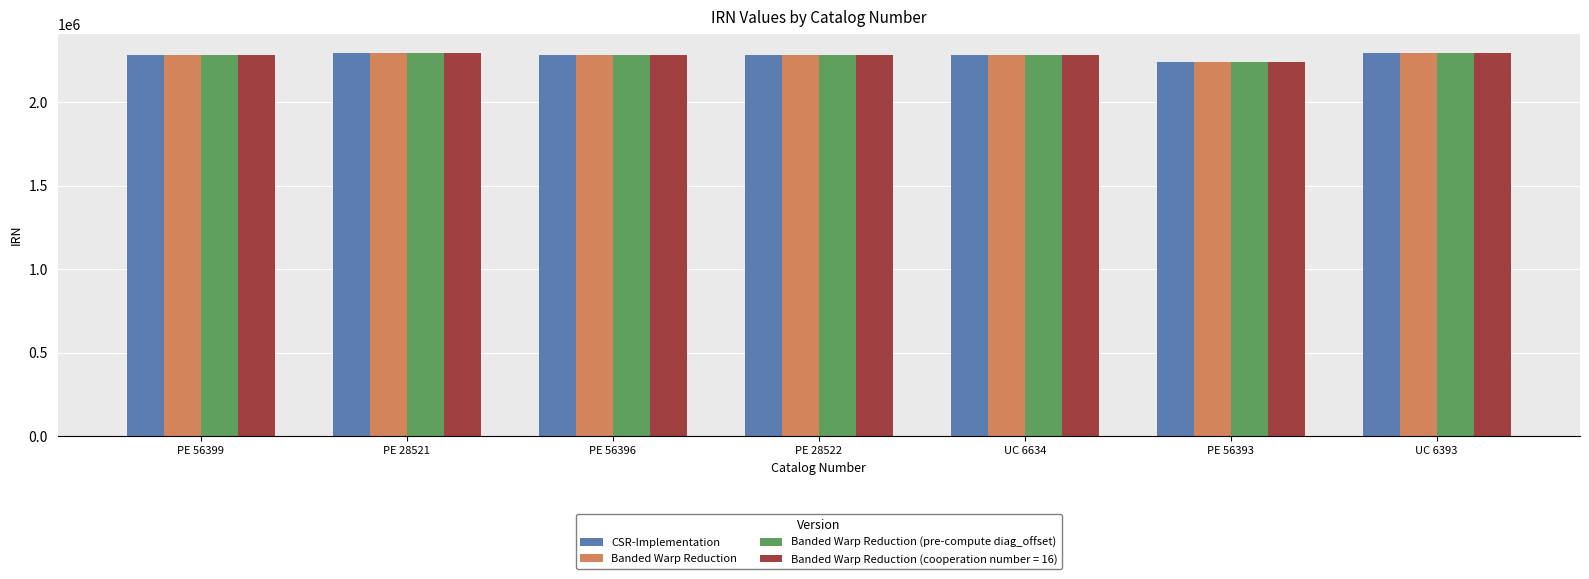

What is the total value across all series at UC 6634?

9127420